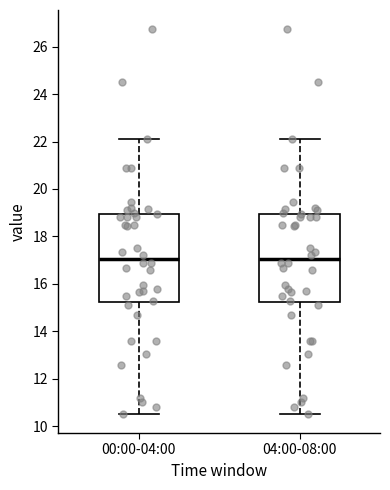

Where is the upper edge of the box for 04:00-08:00 on the y-axis? The values are not printed on the chart, so give them approximately, as read against the axis.

19.0